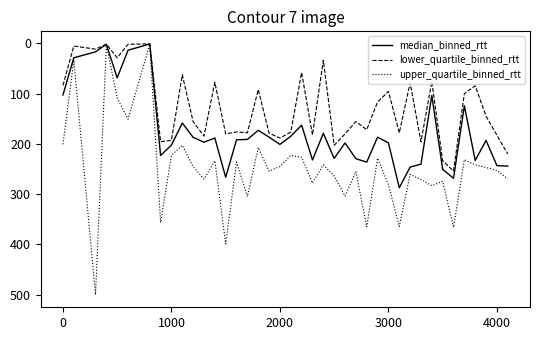

What is the greatest value displayed?

500.0